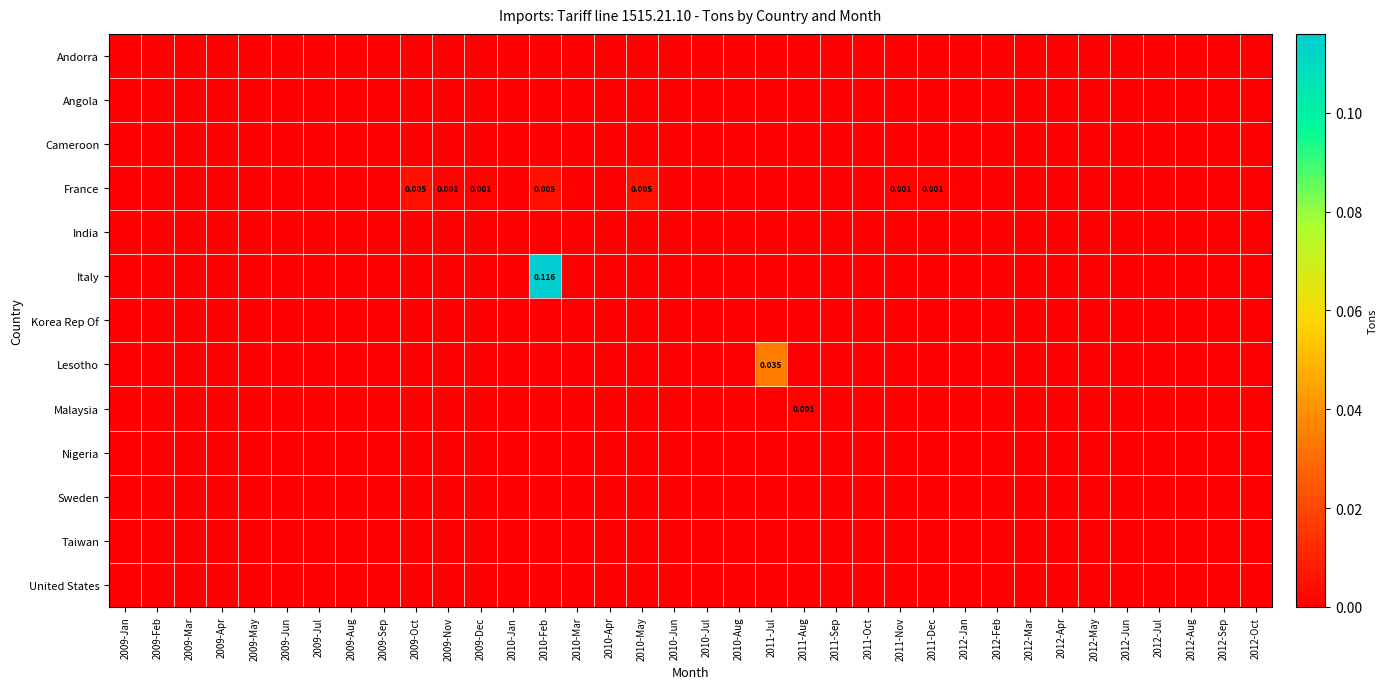

True or false: Sweden has a value of 0.0 at 2012-Jul.

True